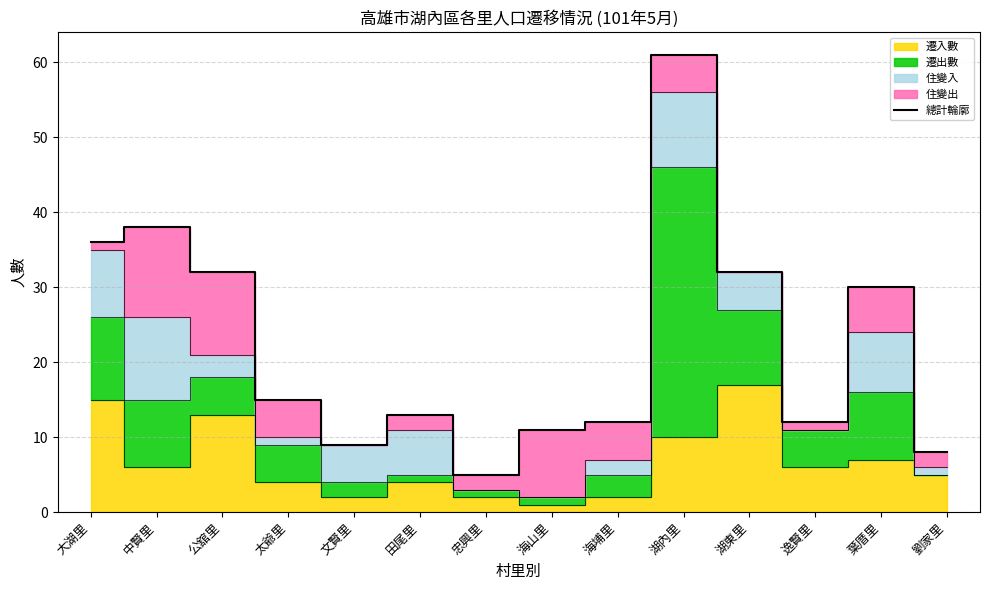

How many categories are shown in the chart?

14